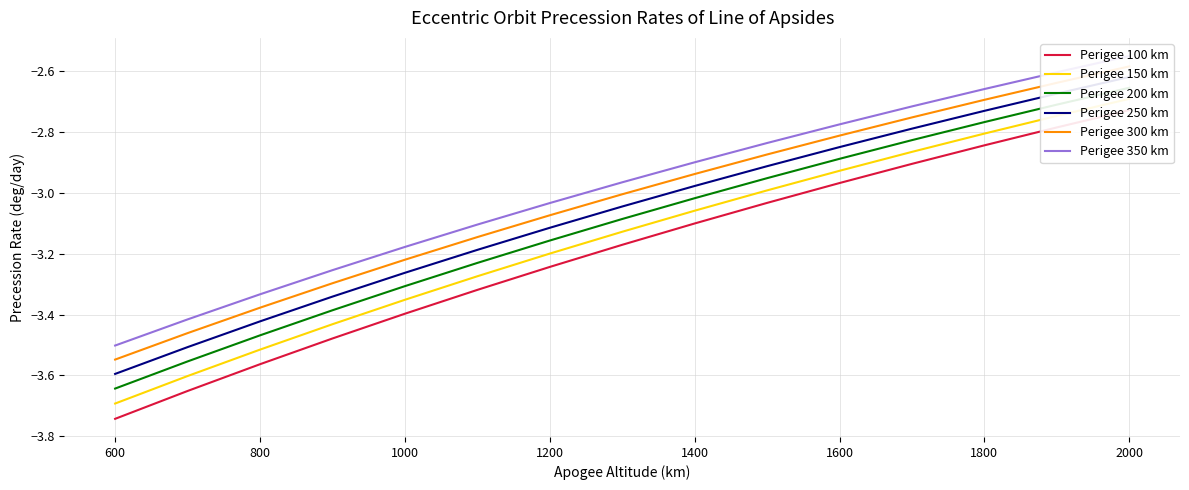

Rank the series at 1200 from lowest to highest value.

Perigee 100 km, Perigee 150 km, Perigee 200 km, Perigee 250 km, Perigee 300 km, Perigee 350 km